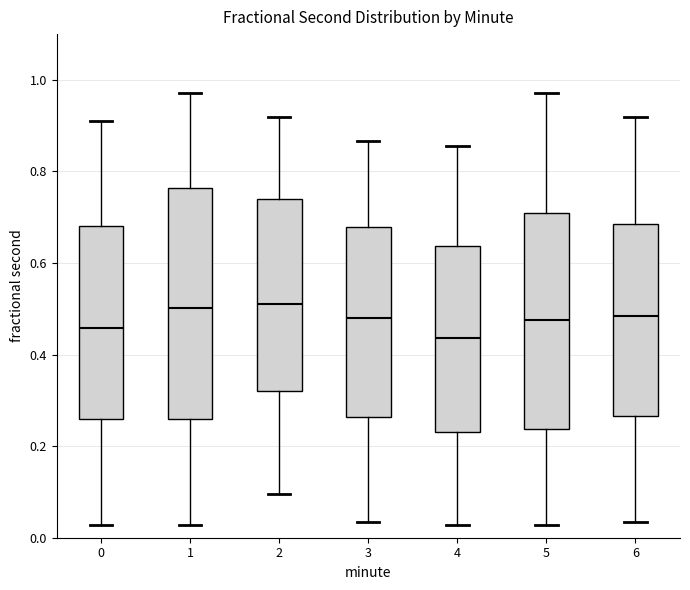

Where does the lower whisker of the box at x = 2 end on the y-axis? The values are not printed on the chart, so give them approximately, as read against the axis.

0.10